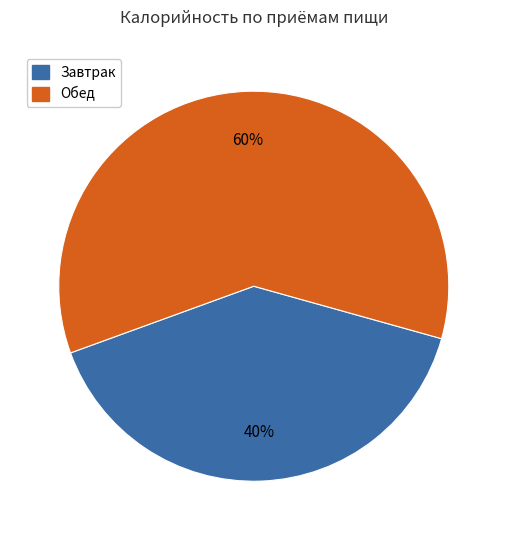

Is there a majority slice in this chart?

Yes